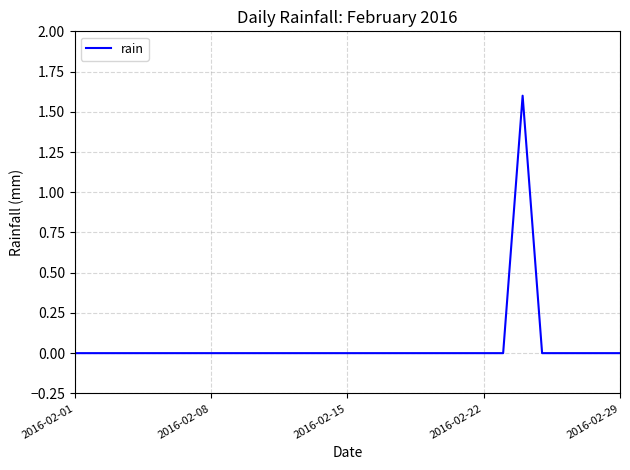

What is the greatest value displayed?

1.6